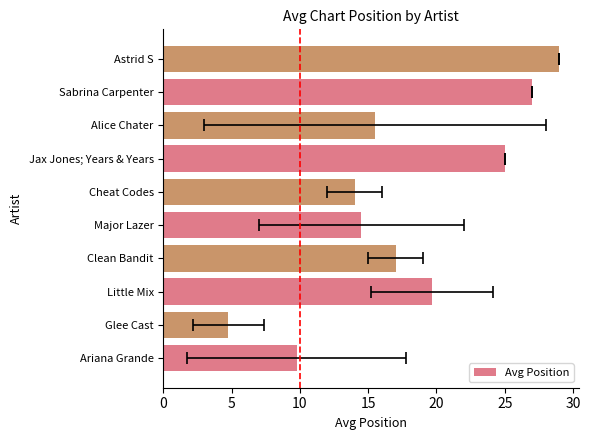

What is the value of the 3rd bar from the left?

19.7